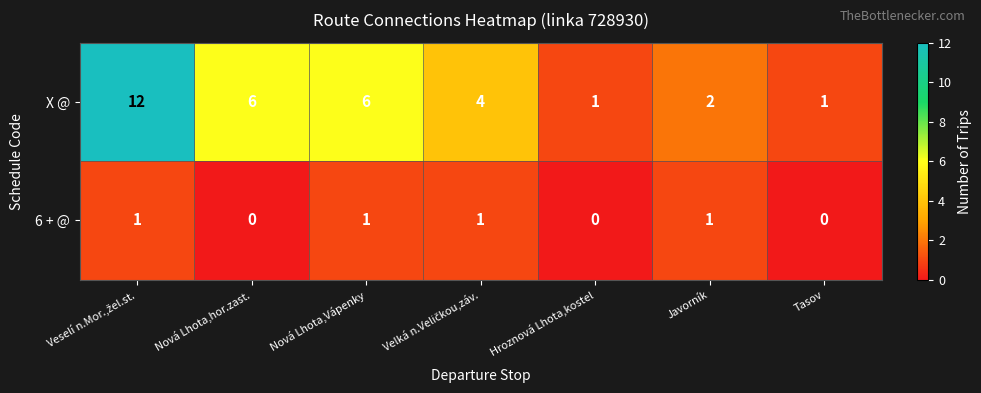

The 6 + @ series shows -1 at Tasov. True or false?

False